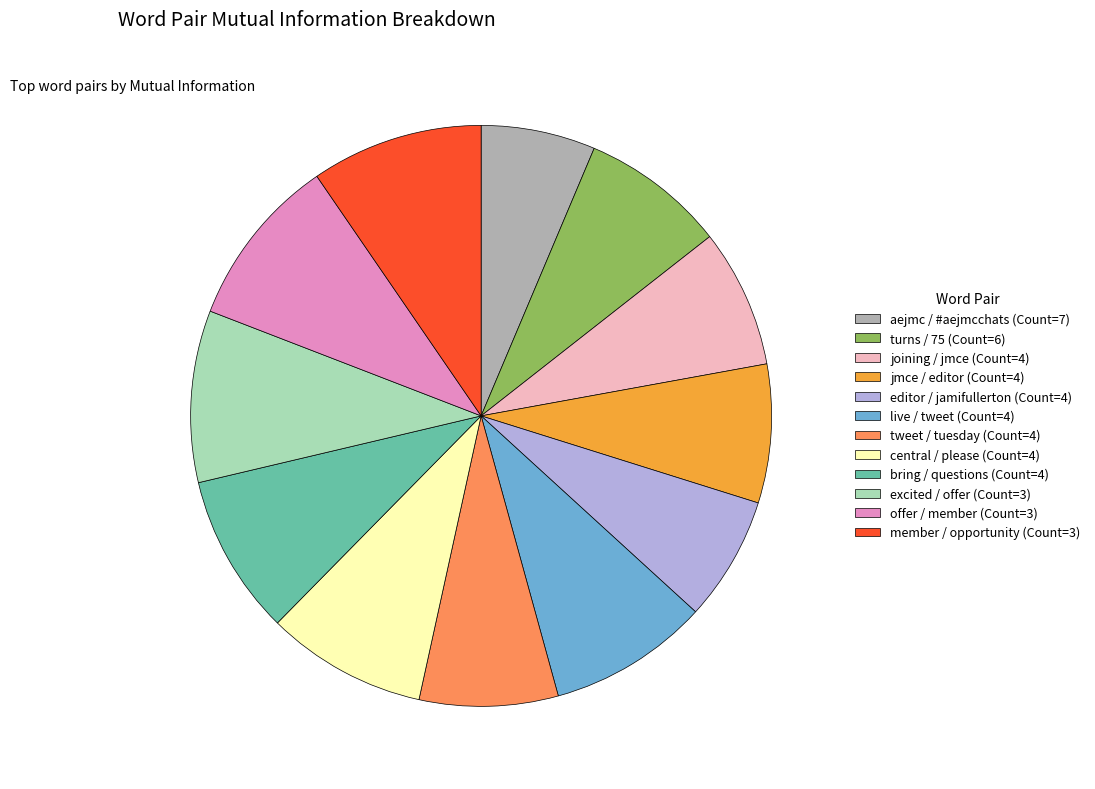

Is the sum of jmce / editor (Count=4) and live / tweet (Count=4) greater than half?

No